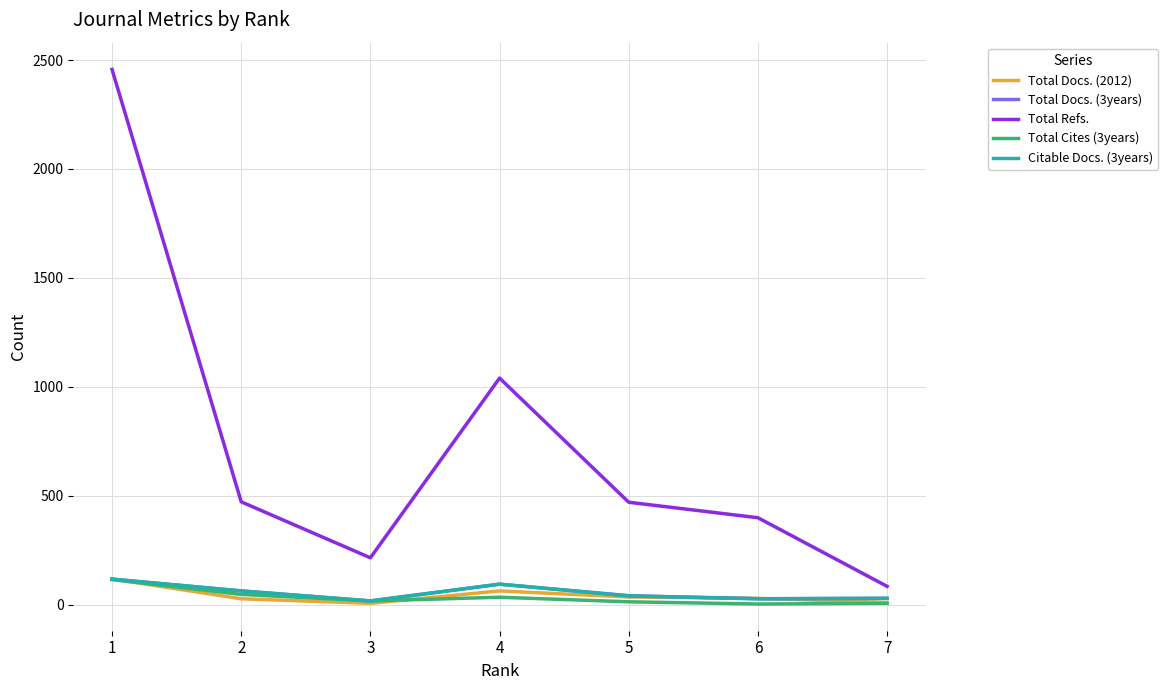

The value of Total Refs. at 3 is 215. True or false?

True